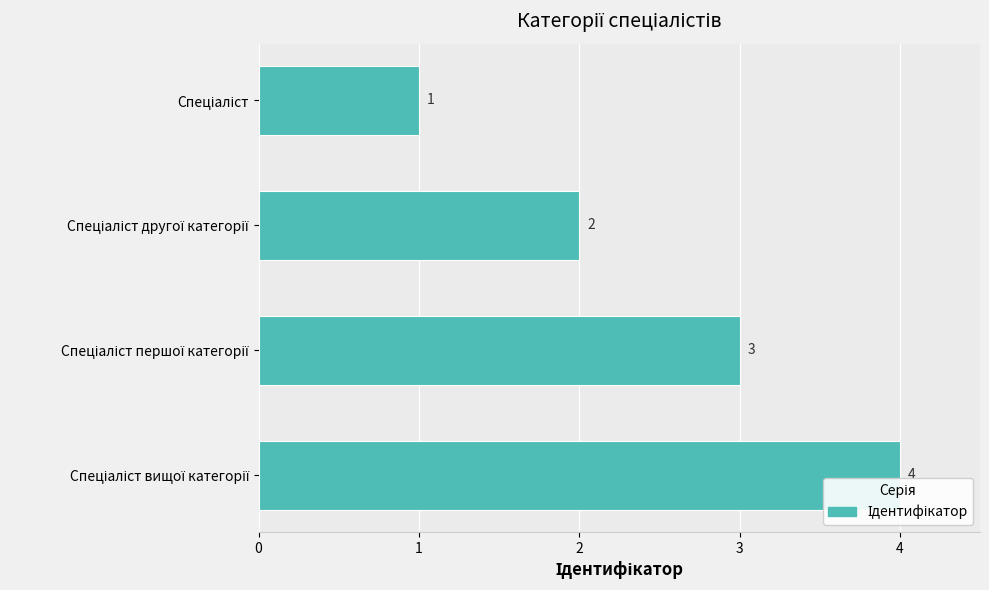

What is the maximum value shown in the chart?

4